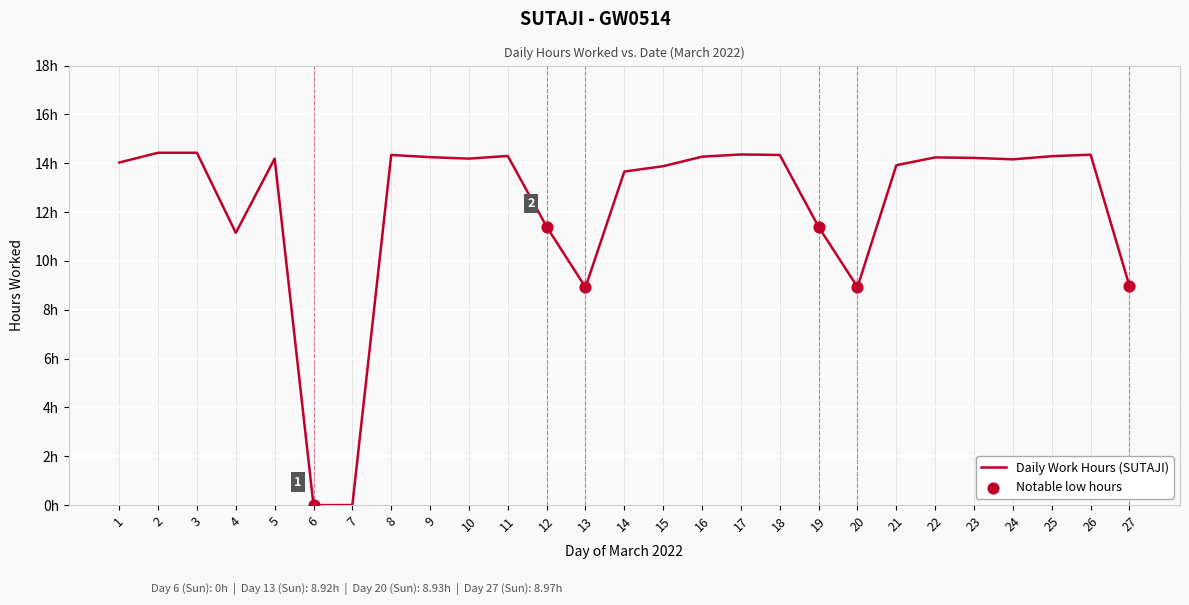

Which has a higher value, 6 or 8?

8